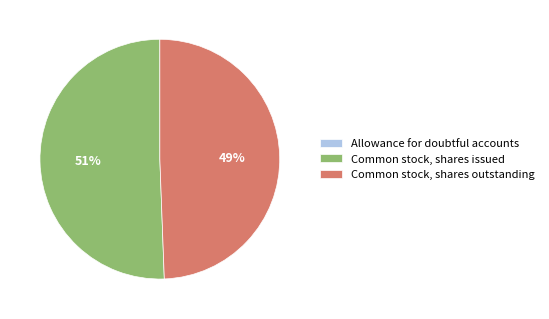

To the nearest percent, what is the combined percentage of Common stock, shares outstanding and Common stock, shares issued?

100%